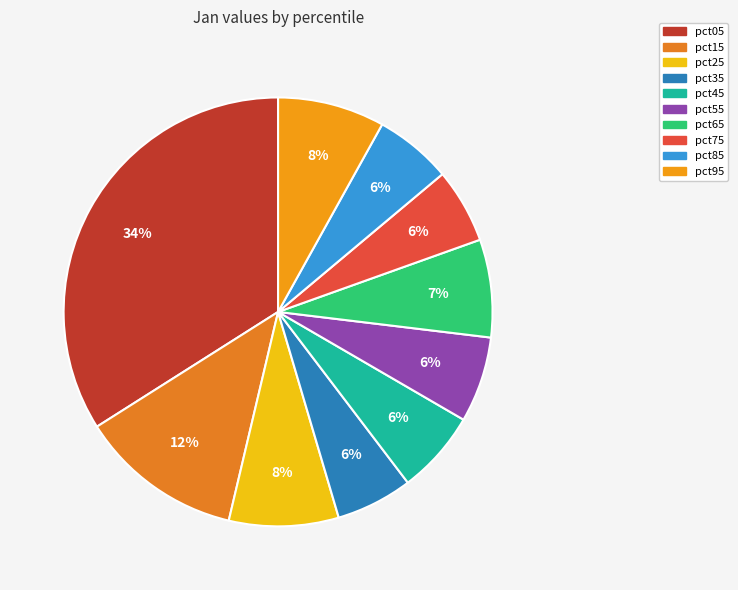

Is there a majority slice in this chart?

No